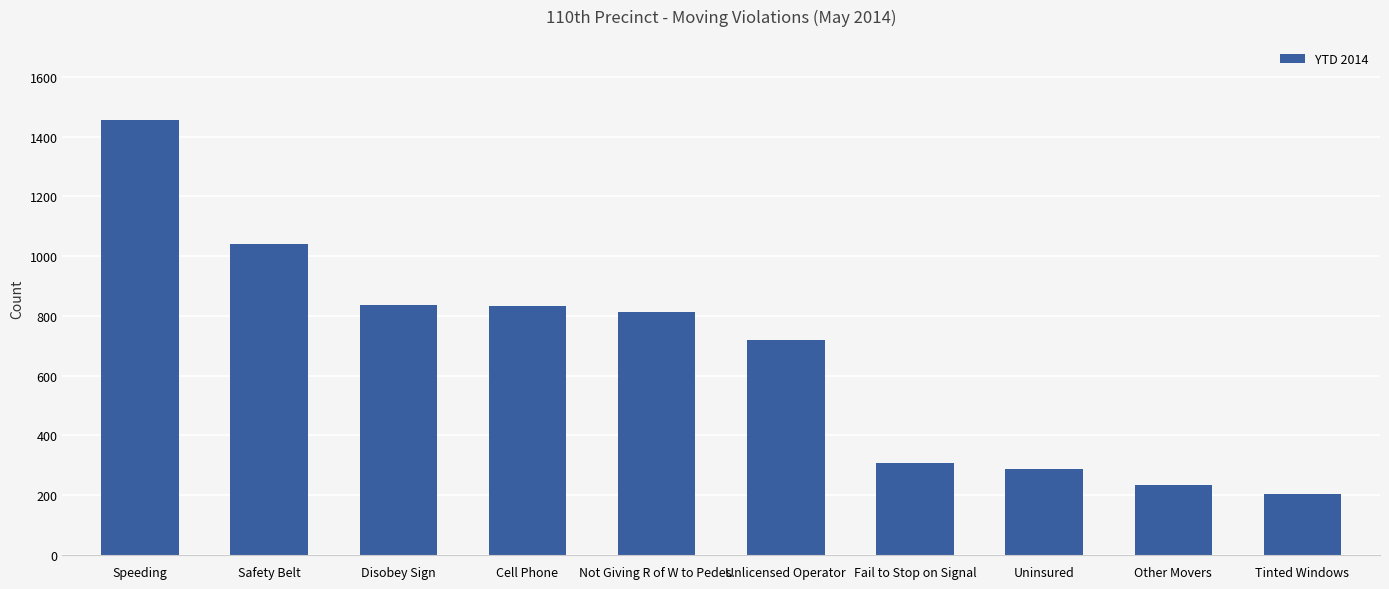

What is the smallest value displayed?

205